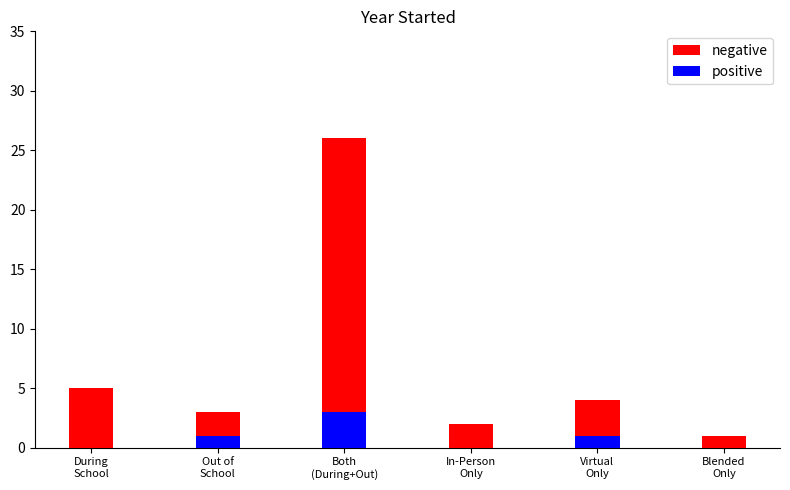

Reading left to right, transcribe all the data shown in this chart.

negative: During
School=5	Out of
School=3	Both
(During+Out)=26	In-Person
Only=2	Virtual
Only=4	Blended
Only=1
positive: During
School=0	Out of
School=1	Both
(During+Out)=3	In-Person
Only=0	Virtual
Only=1	Blended
Only=0